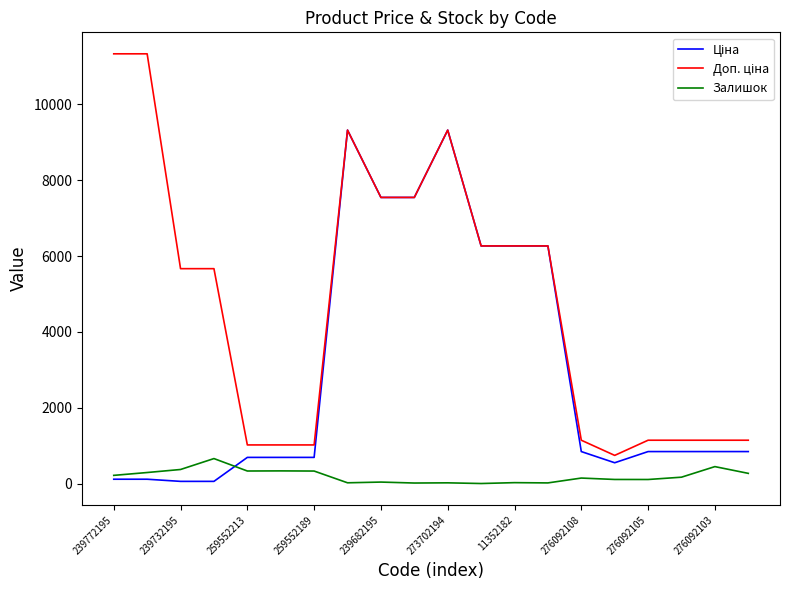

What is the maximum value shown in the chart?

11334.0